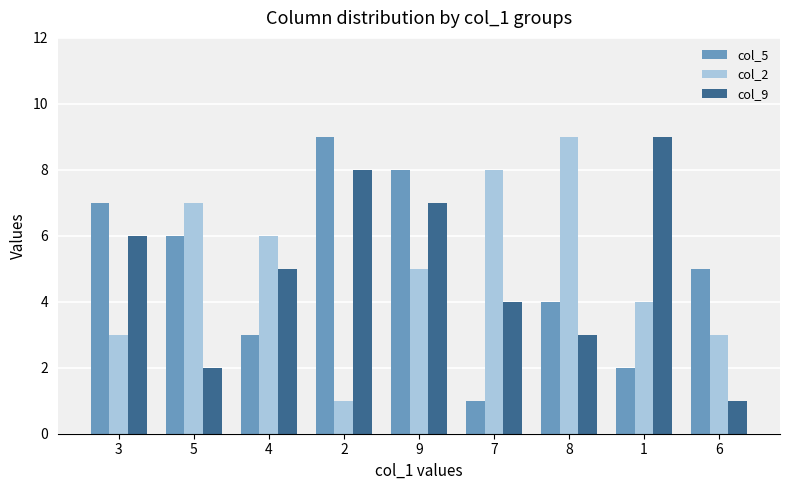

How many categories are shown in the chart?

9